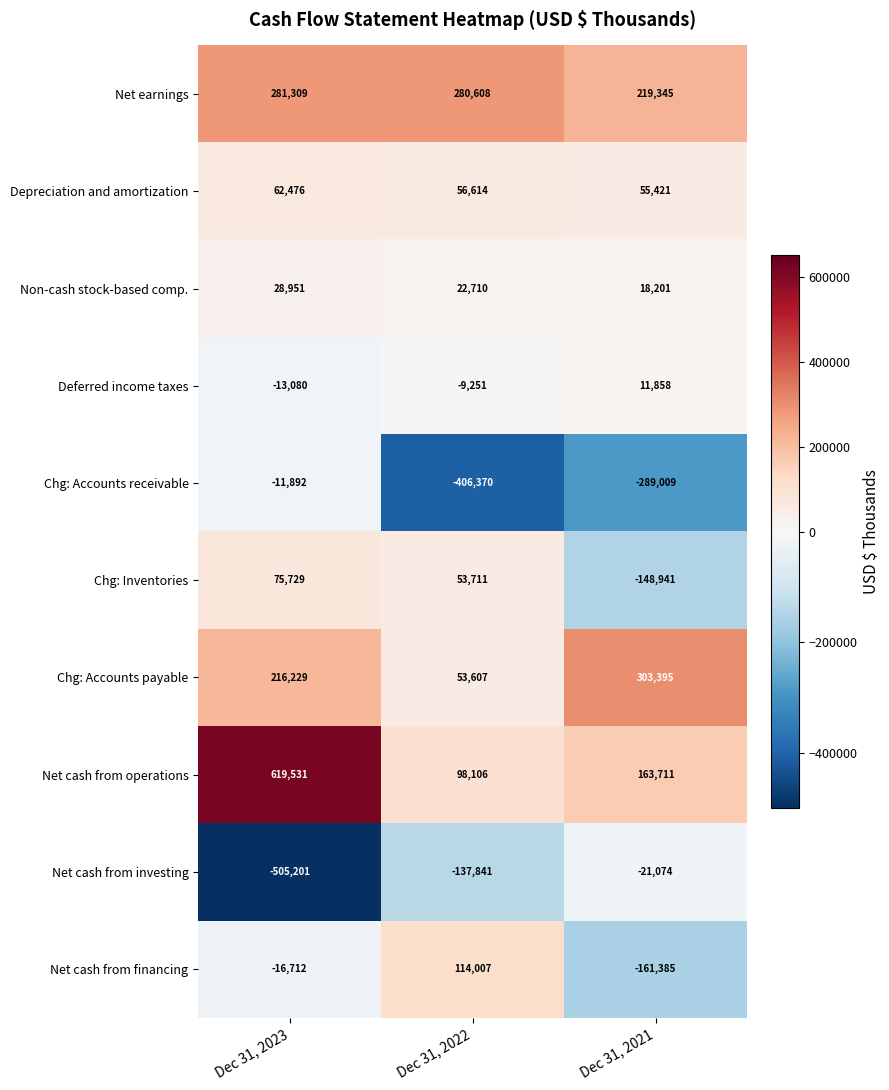

Where is Chg: Inventories nearest to the value -36606?

Dec 31, 2022